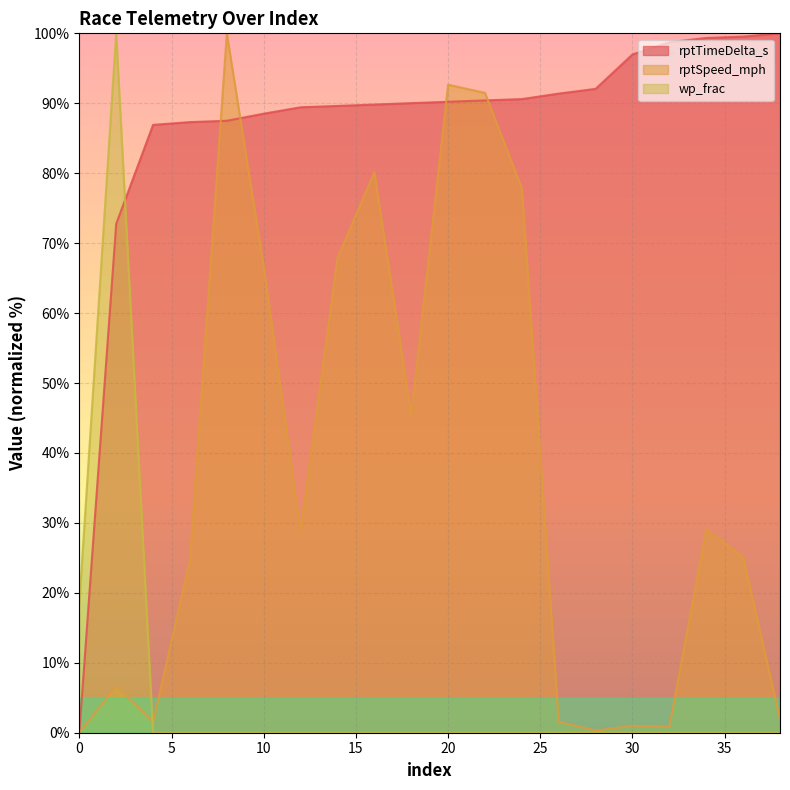

What is the total value across all series at 34?

128.4